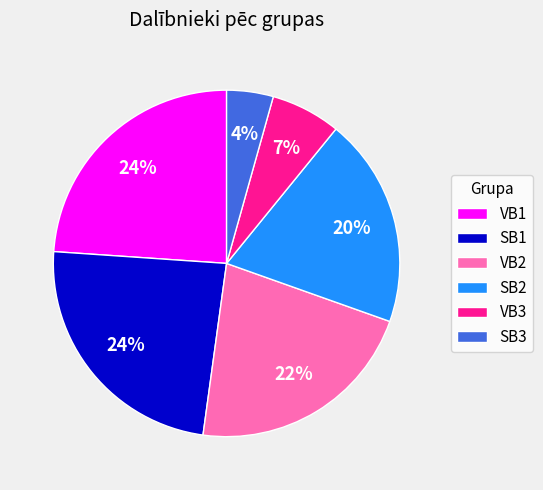

Which slice is the smallest?

SB3